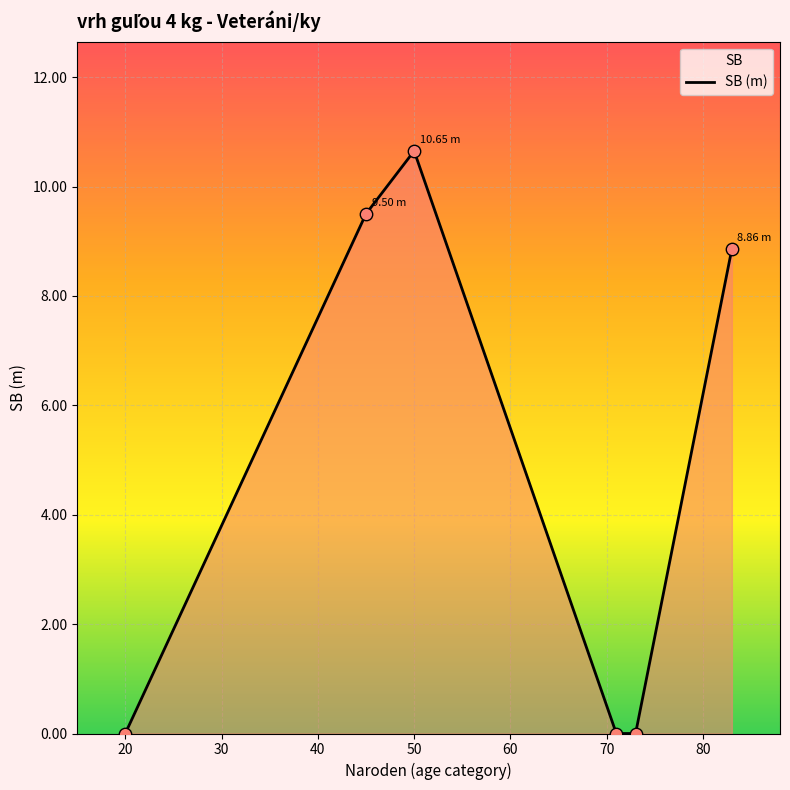

What is the difference between the maximum and minimum values?

10.7